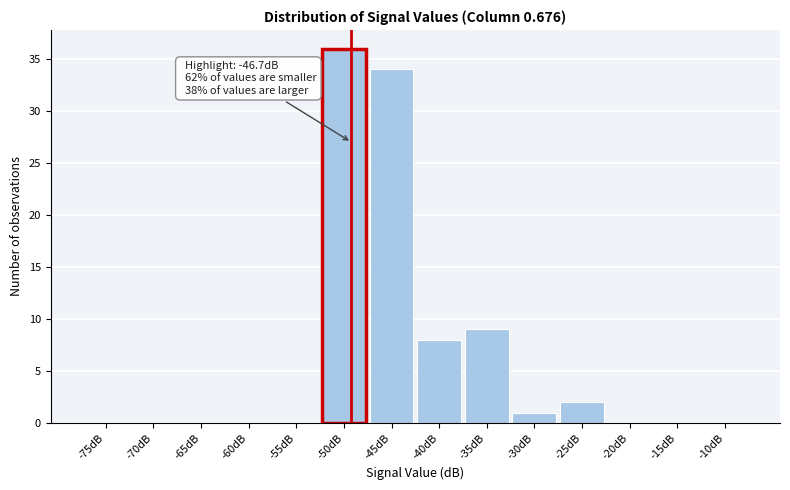

Reading right to left, what are all the values shown in this chart?

-10dB=0	-15dB=0	-20dB=0	-25dB=2	-30dB=1	-35dB=9	-40dB=8	-45dB=34	-50dB=36	-55dB=0	-60dB=0	-65dB=0	-70dB=0	-75dB=0